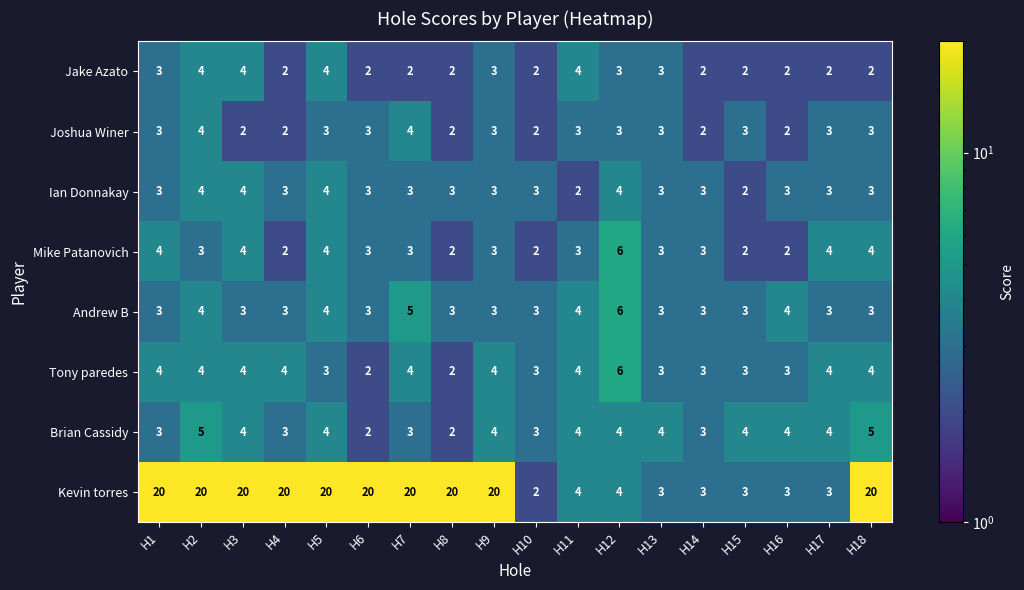

True or false: Andrew B has a value of 3 at H3.

True